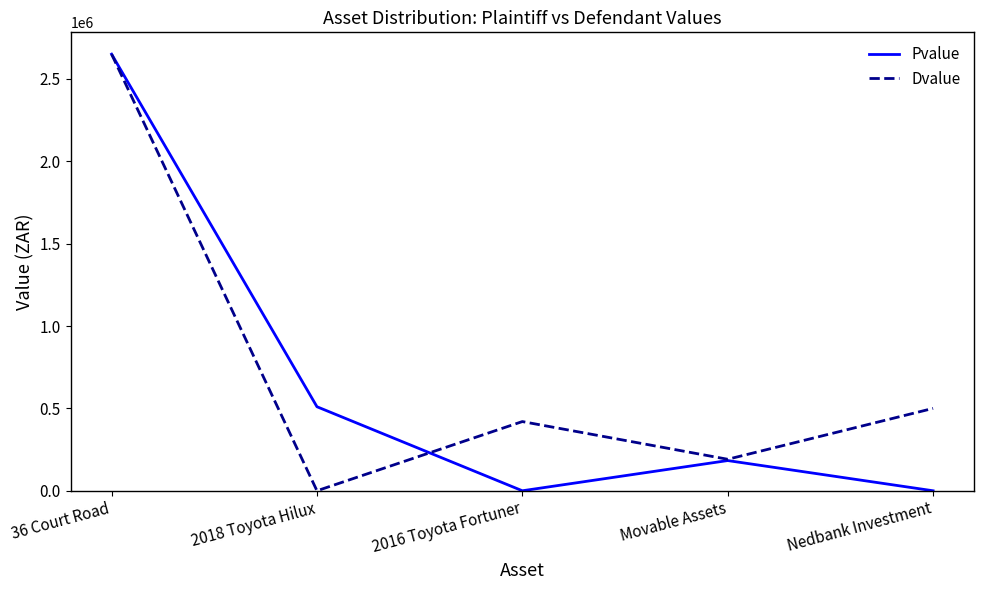

Is it true that Pvalue equals 76108 at Movable Assets?

False